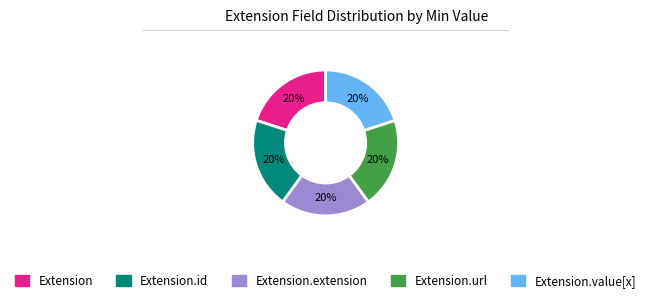

To the nearest percent, what is the average slice percentage?

20%